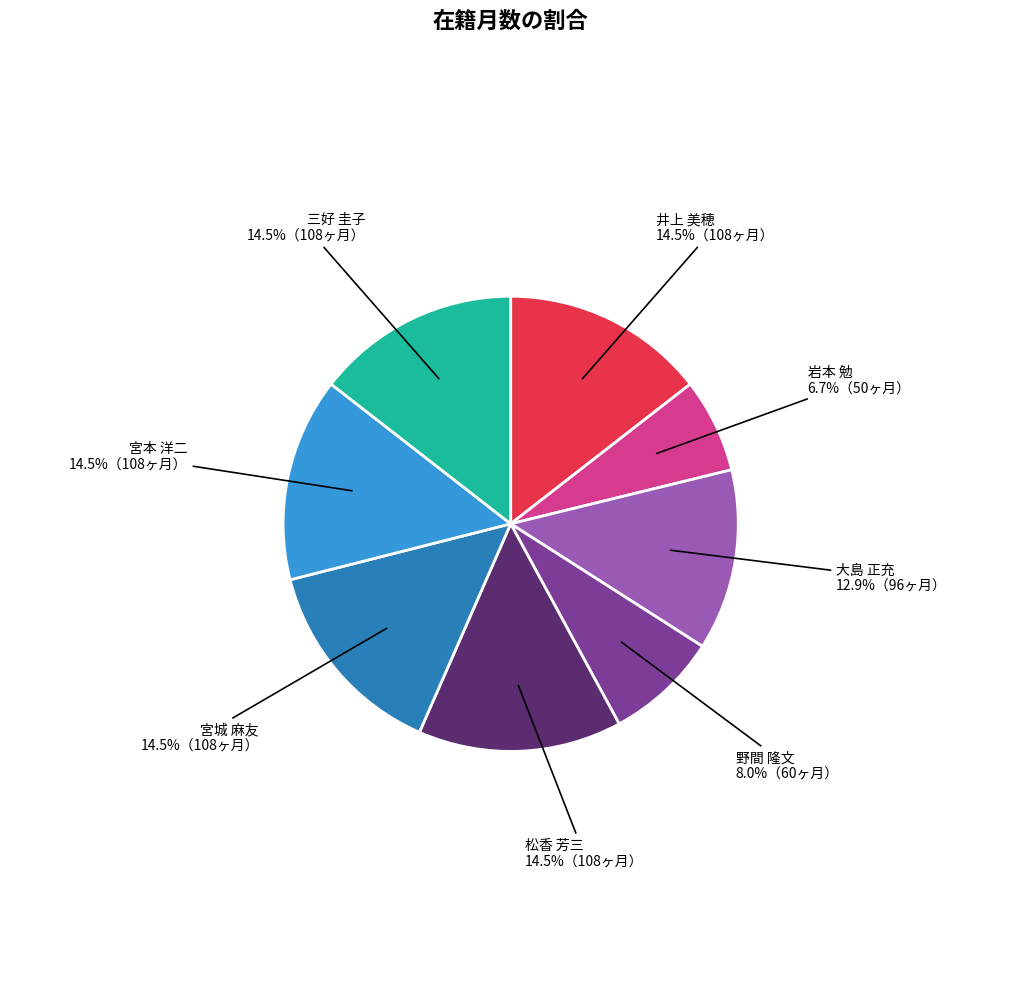

Combined, do 野間 隆文 and 松香 芳三 account for over 50%?

No